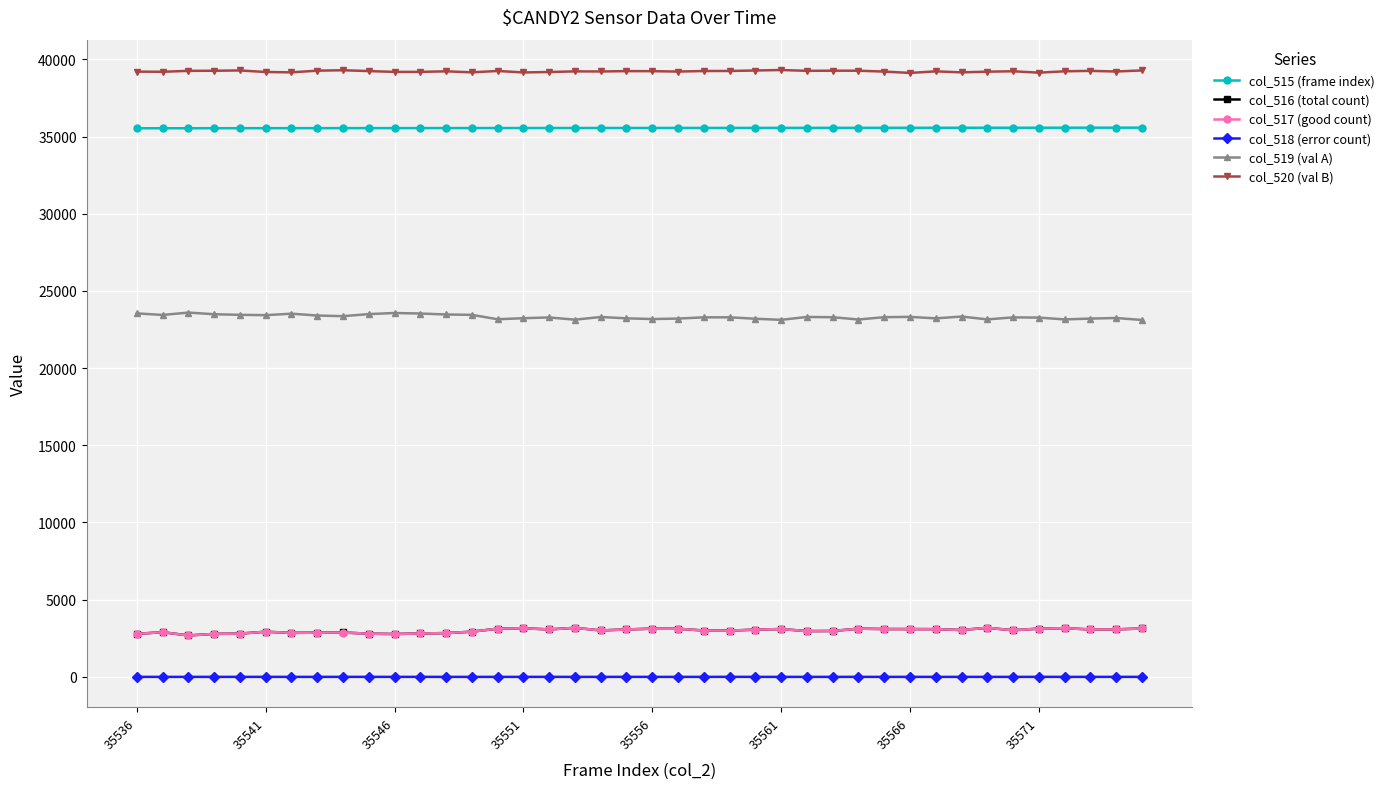

True or false: col_517 (good count) has more than 0 points higher than both neighbors.

True